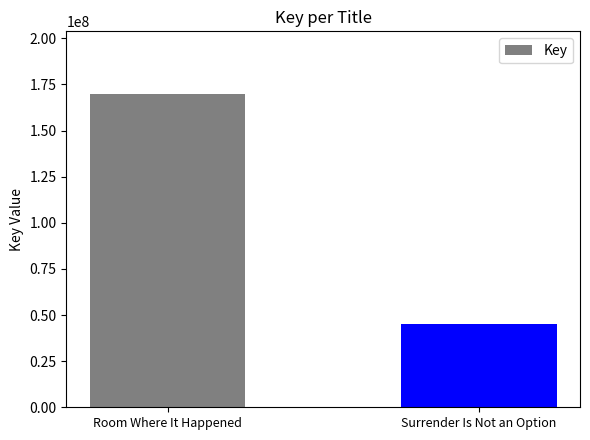

What is the greatest value displayed?

169790484